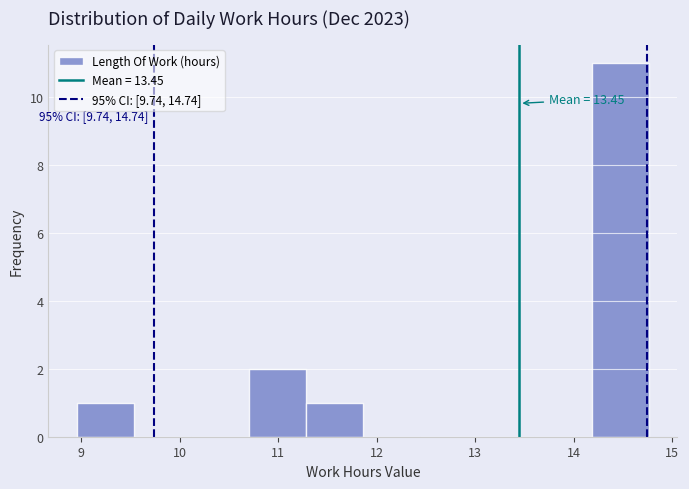

Over which range of the x-axis is the bar tallest?

14.18 to 14.76